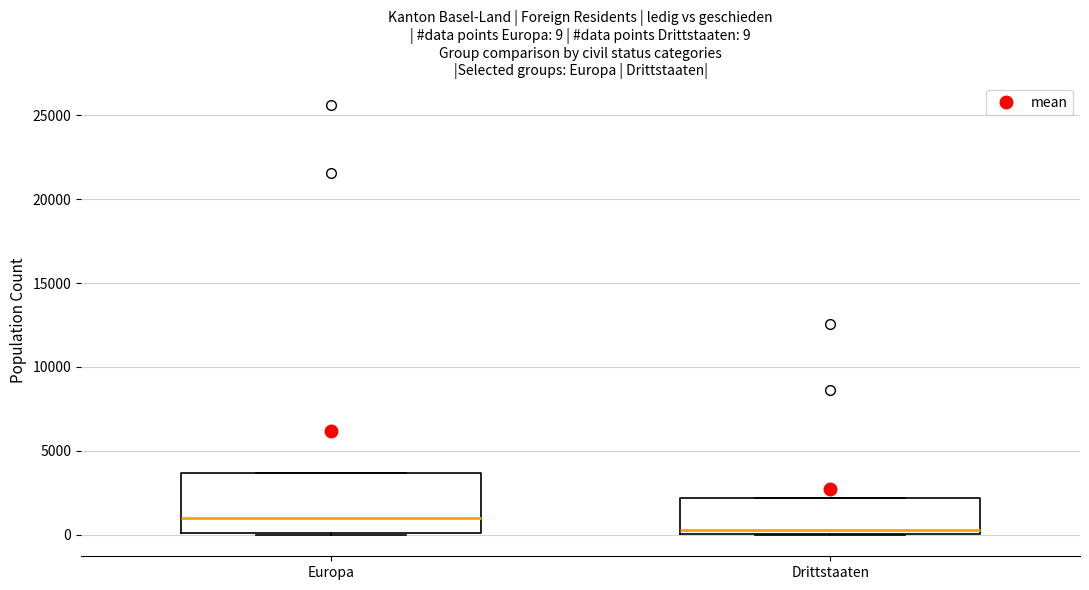

Which box's median line is the highest?

Europa